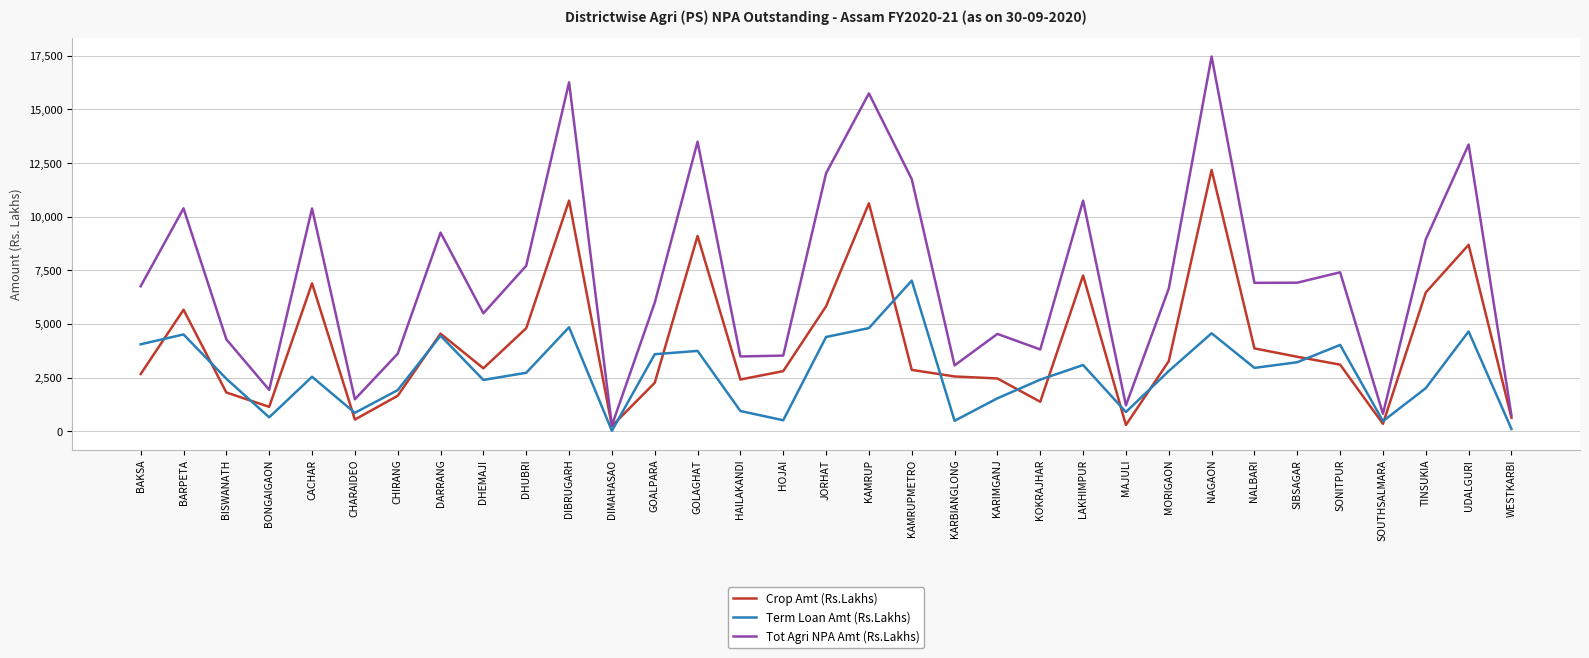

What is the difference between the Term Loan Amt (Rs.Lakhs) values at BARPETA and BAKSA?

459.8